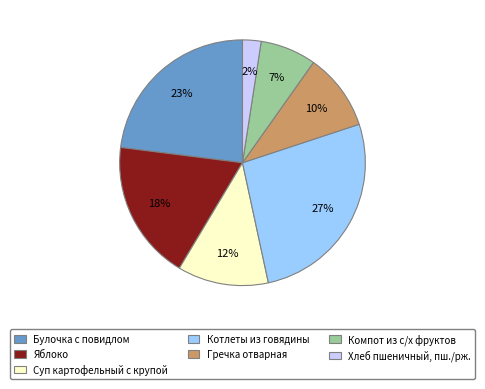

Is the sum of Котлеты из говядины and Суп картофельный с крупой greater than half?

No